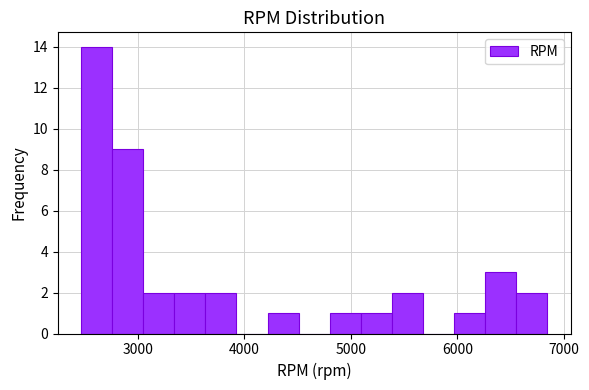

Read against the x-axis, roughly where is the centre of the tallest bar?

2600